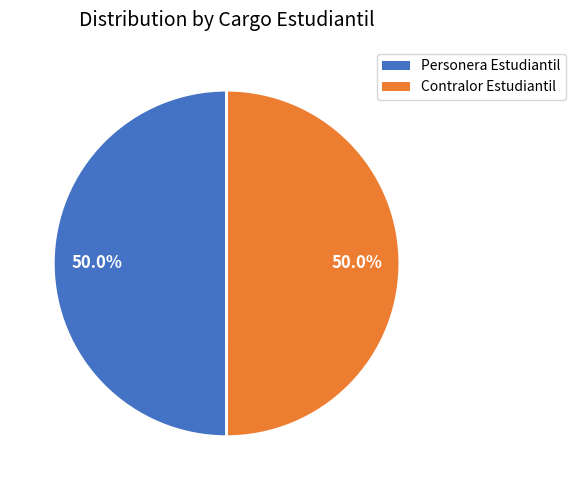

To the nearest percent, what is the average slice percentage?

50%